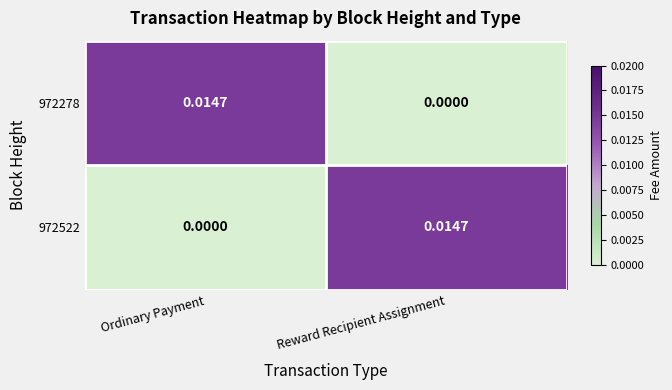

Which category has the highest value in the 972522 series?

Reward Recipient Assignment